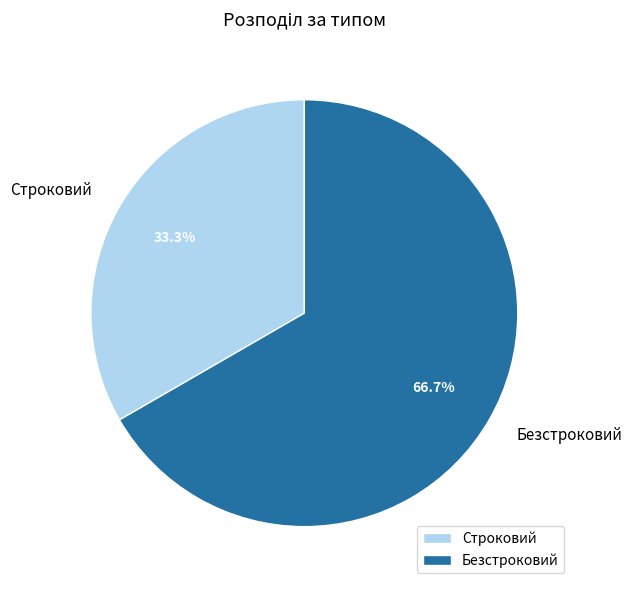

What is the largest slice in the pie chart?

Безстроковий